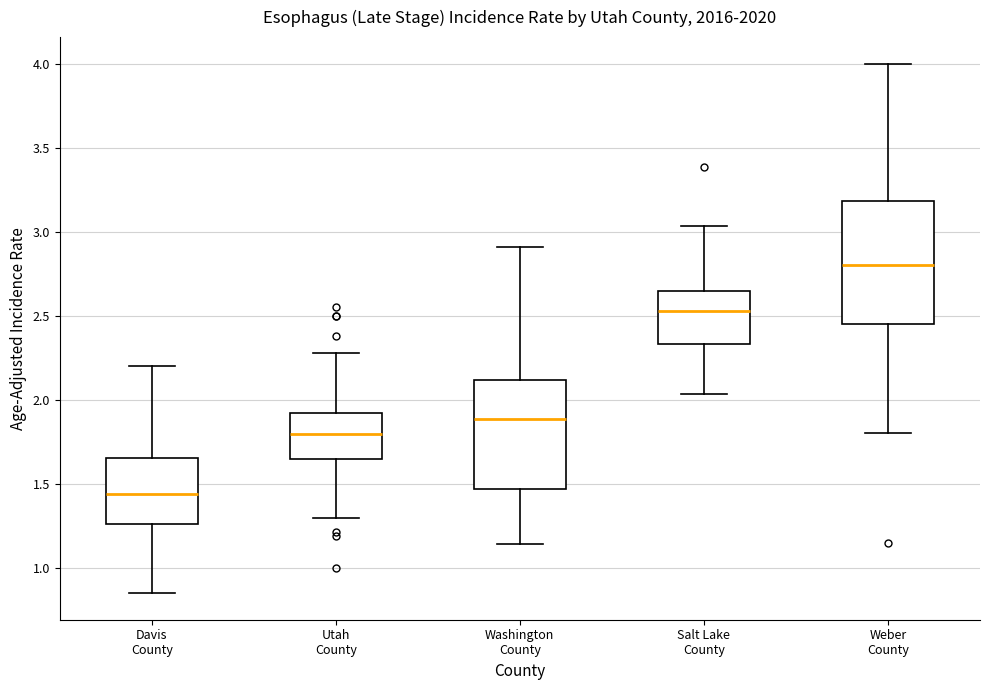

Comparing the boxes themselves (not the whiskers), which one is the tallest?

Weber County